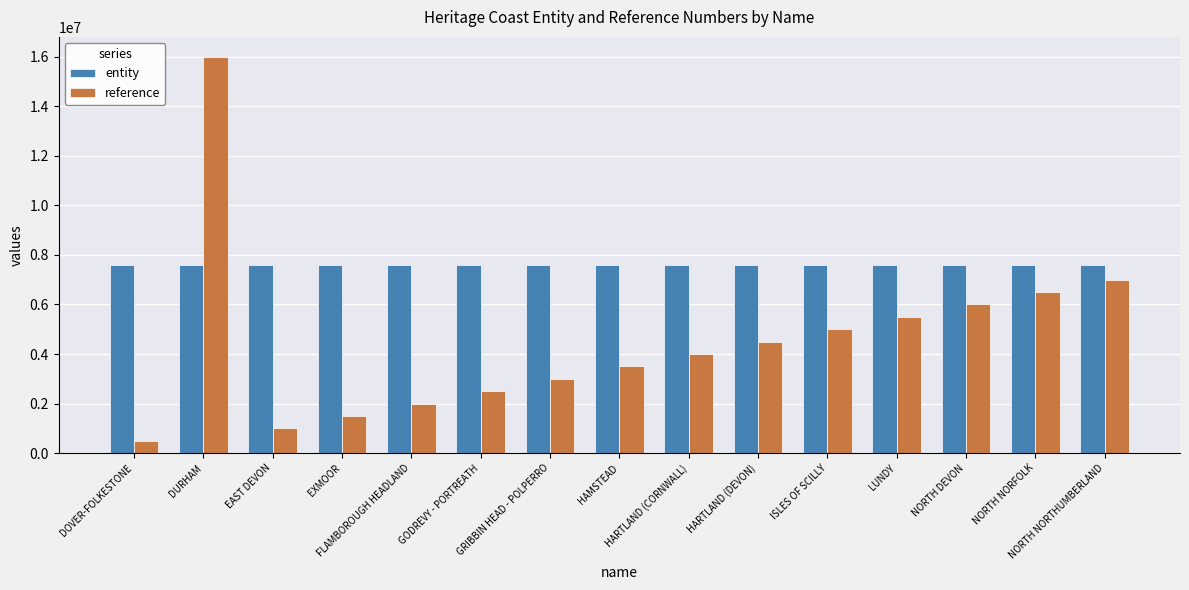

What is the minimum value for entity?

7600000